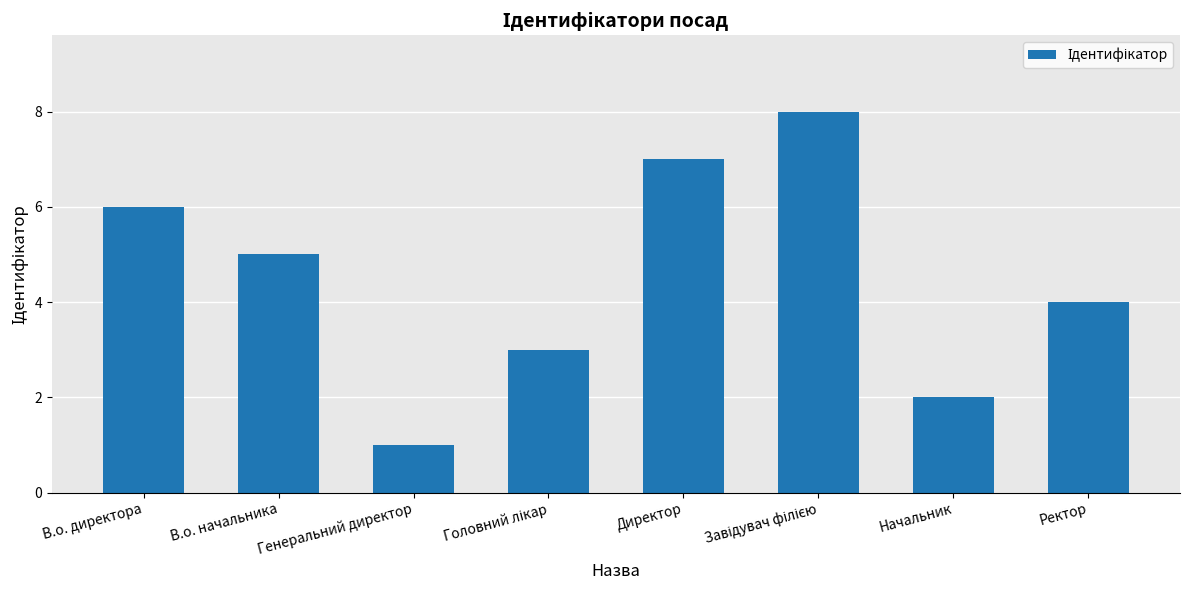

What is the maximum value shown in the chart?

8